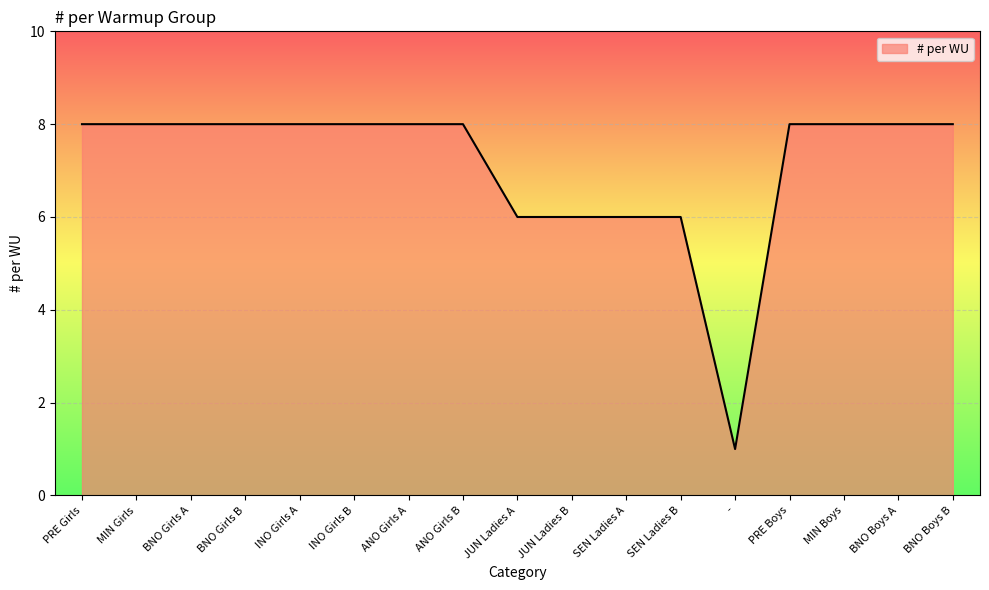

What is the difference between the maximum and minimum values?

7